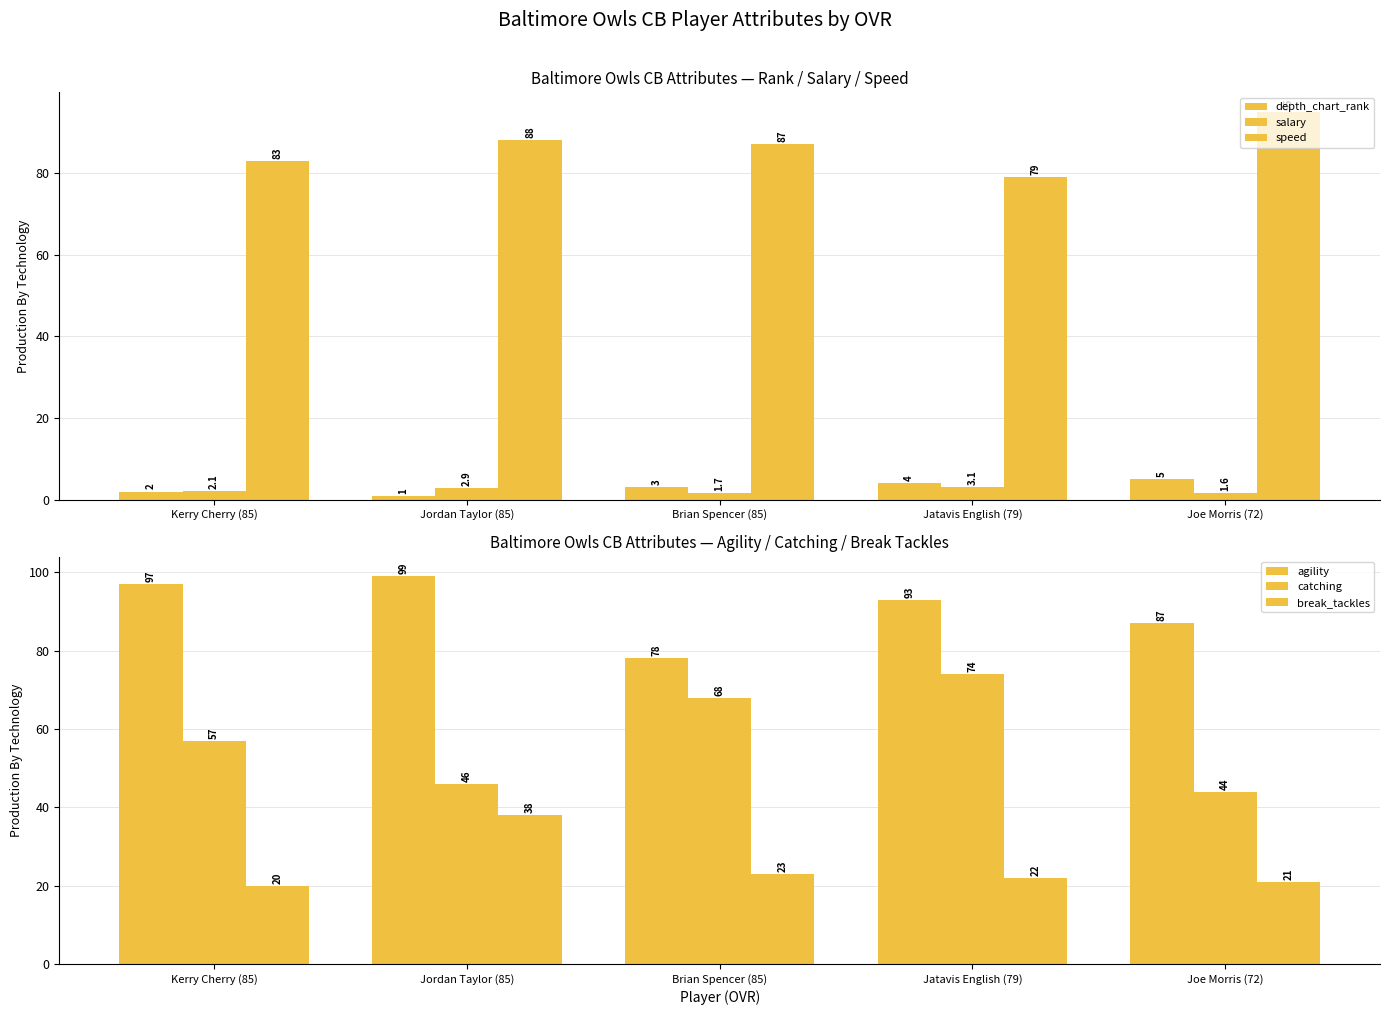

How many groups of bars are there?

5